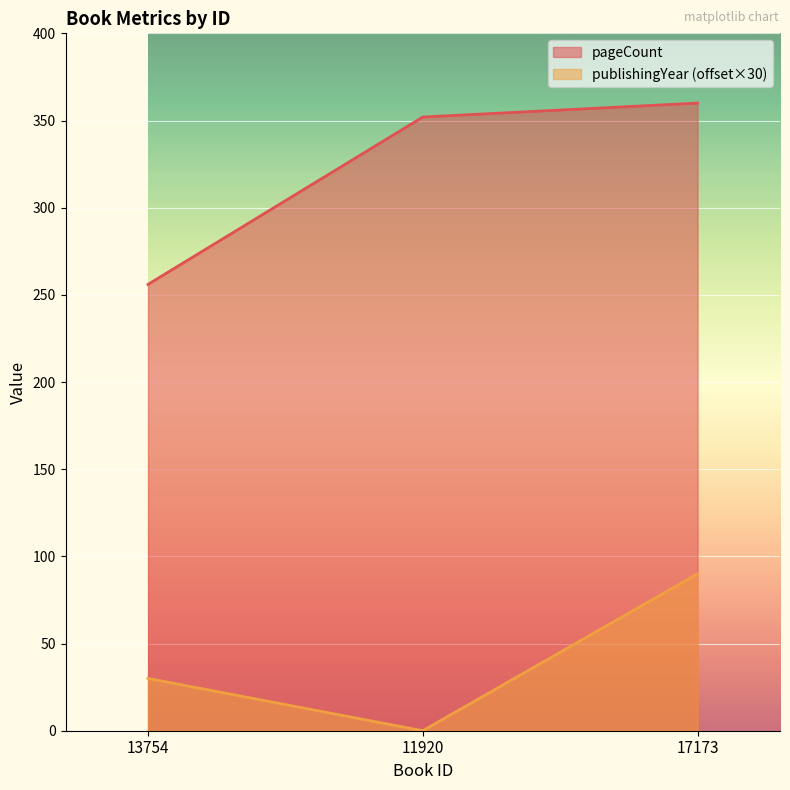

The value of publishingYear at 11920 is -47. True or false?

False